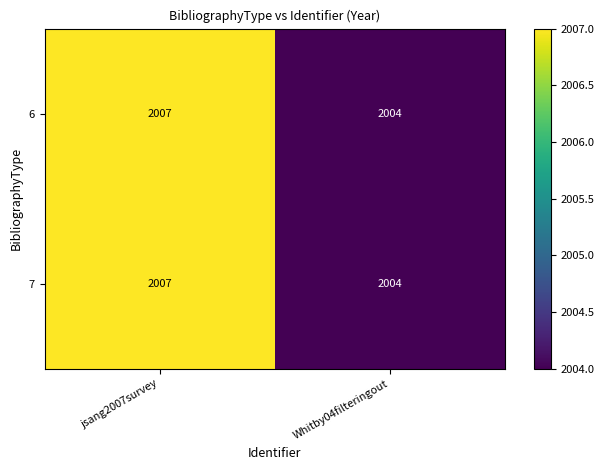

At how many categories does at least one series exceed 2006?

1